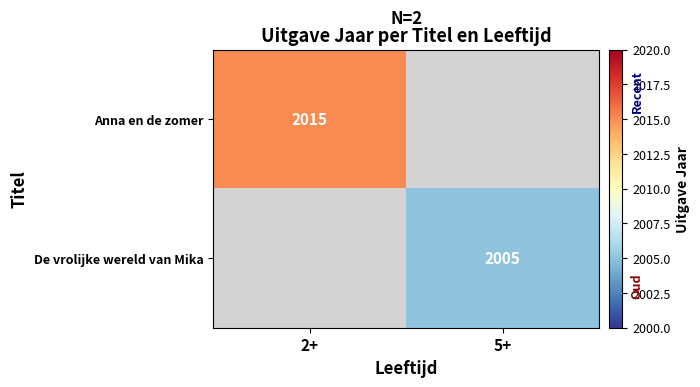

Is it true that Anna en de zomer equals 746 at 2+?

False